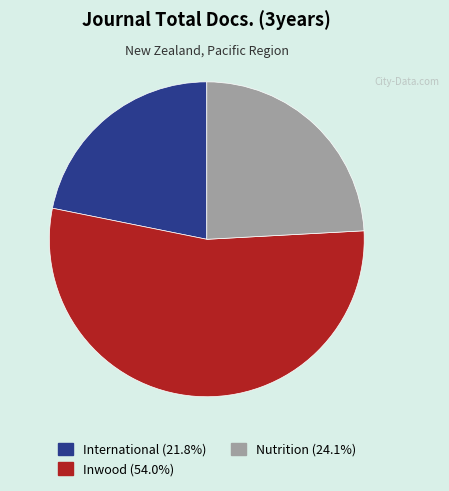

Does any single category account for the majority?

Yes